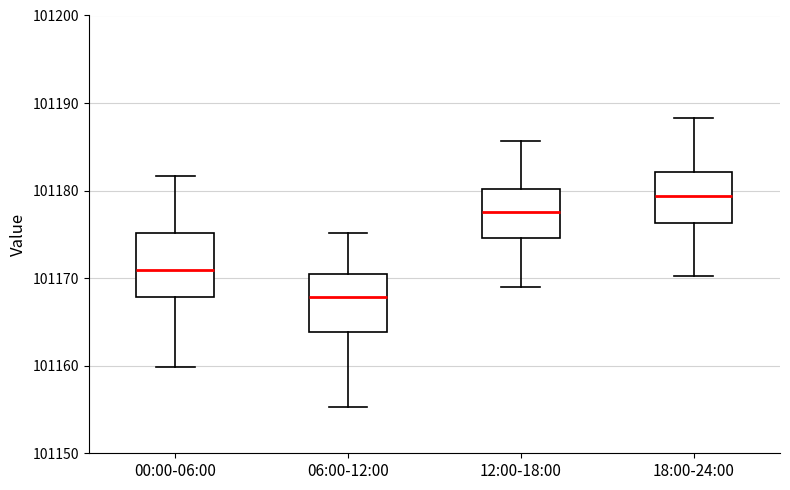

Which box has the lowest median line?

06:00-12:00